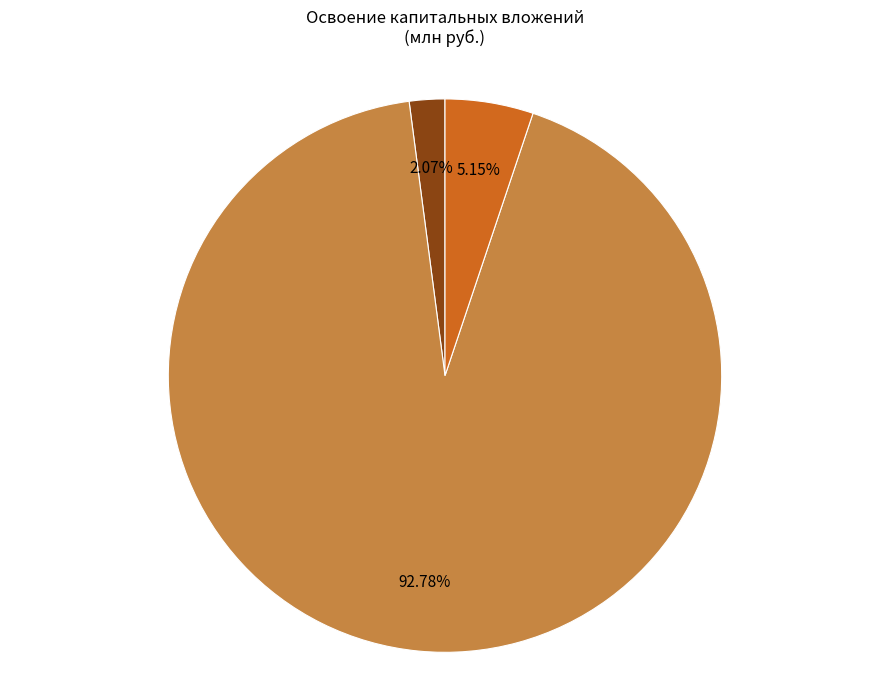

To the nearest percent, what is the difference between the largest and smallest slice percentages?

91%